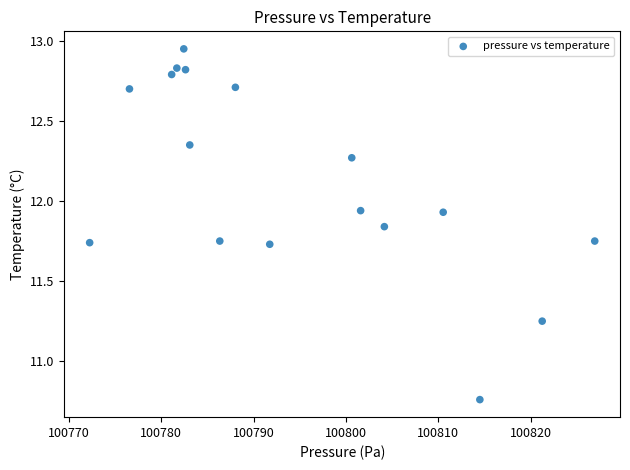

What is the range of Y values (max minus min)?

2.2